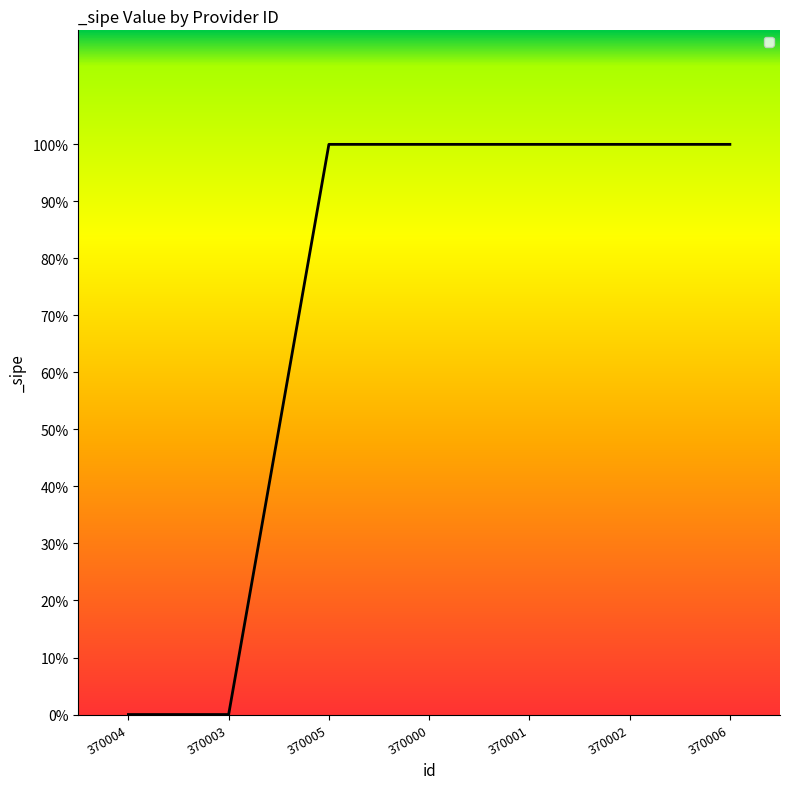

Count the values in the range 0 to 1.

7